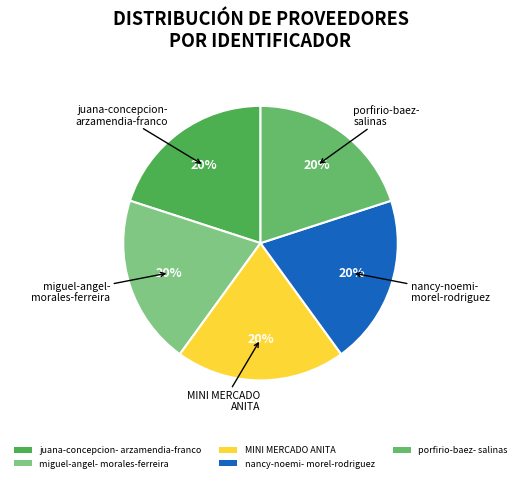

What is the ratio of the value at juana-concepcion- arzamendia-franco to the value at porfirio-baez- salinas?

1.0